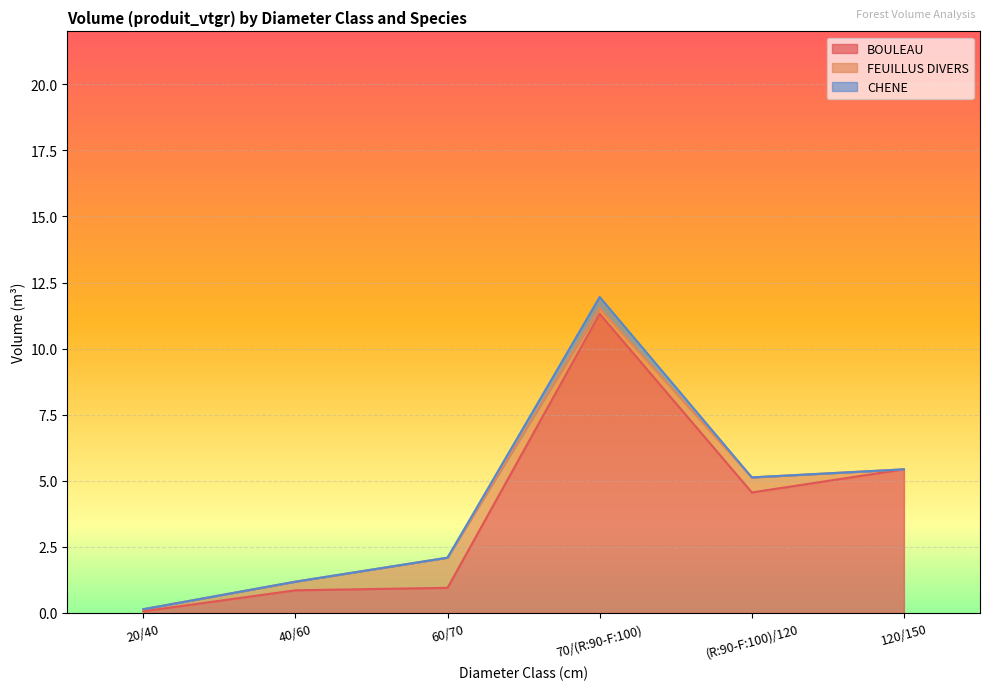

True or false: CHENE has more than 0 points higher than both neighbors.

True